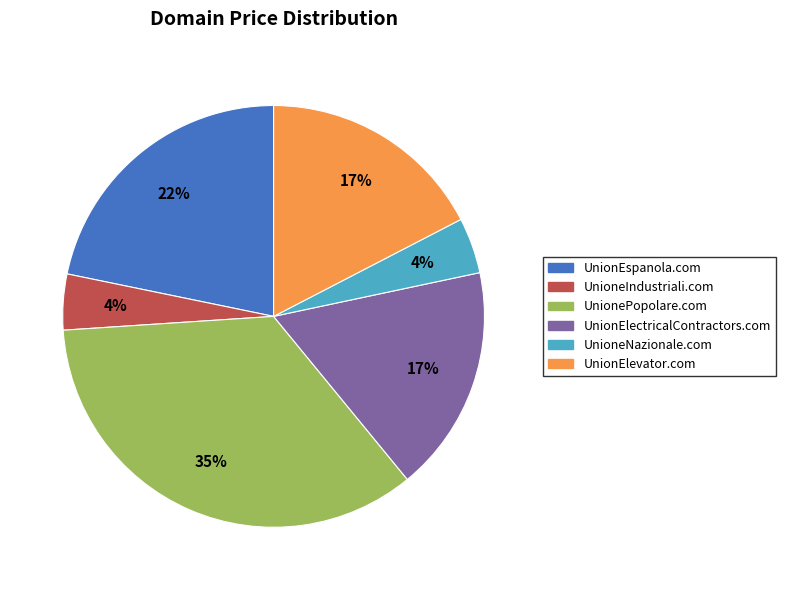

To the nearest percent, what is the difference between the largest and smallest slice percentages?

31%